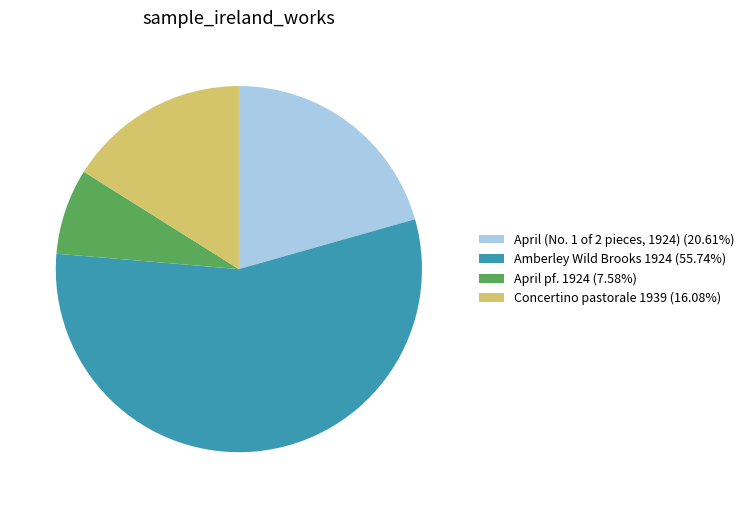

The Concertino pastorale 1939 slice represents 16% of the pie. True or false?

True